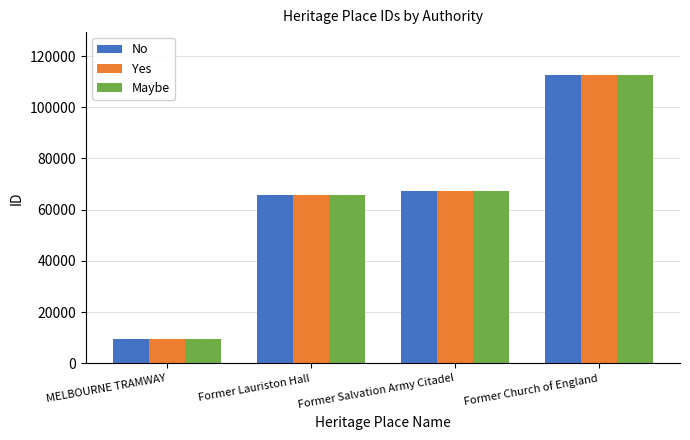

Reading left to right, list all the values displayed in this chart.

No: 9492	65850	67347	112469
Yes: 9492	65850	67347	112469
Maybe: 9492	65850	67347	112469